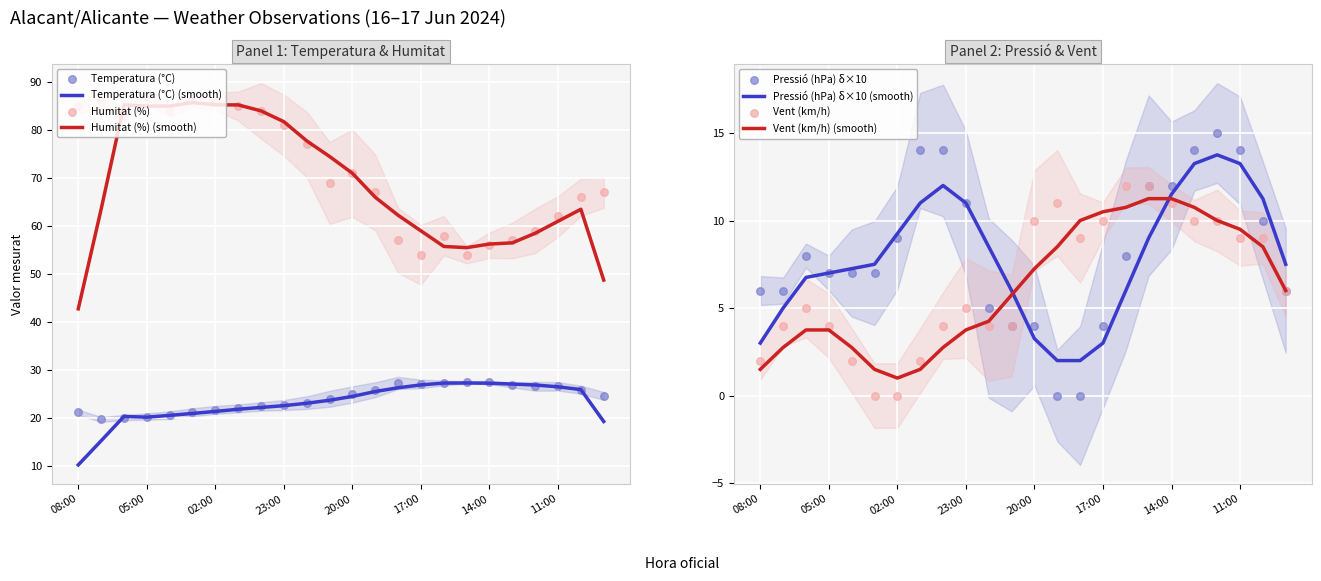

At which category is the sum across all series the highest?

02:00